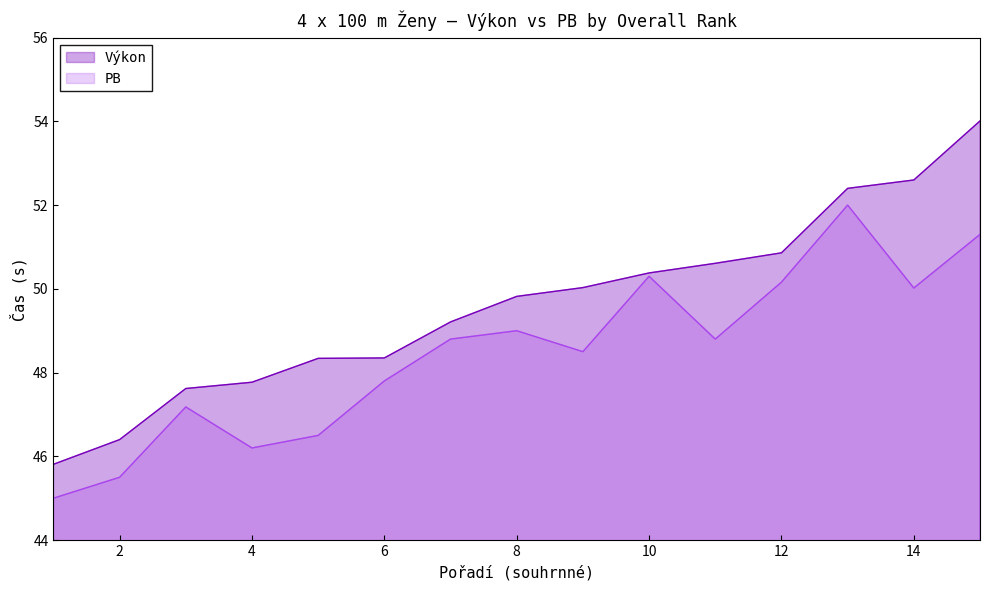

What is the difference between the highest and lowest values at 1?

0.8